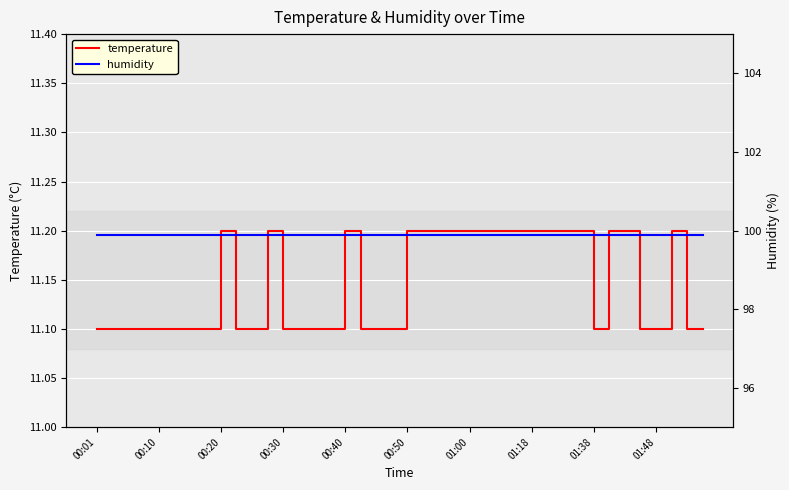

At how many categories does at least one series exceed 13?

40